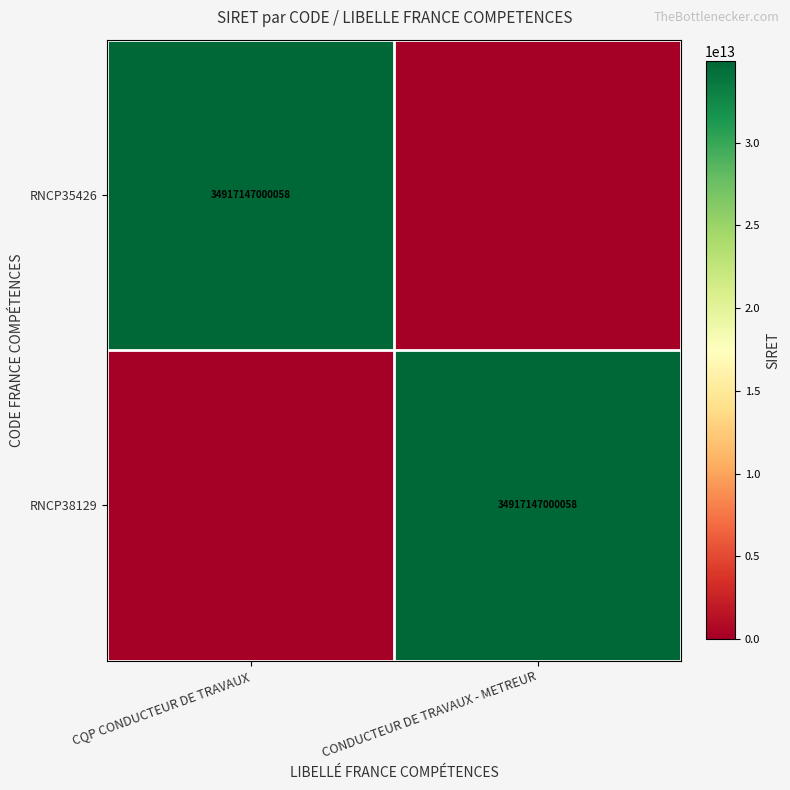

The value of RNCP38129 at CONDUCTEUR DE TRAVAUX - METREUR is 34917147000058. True or false?

True